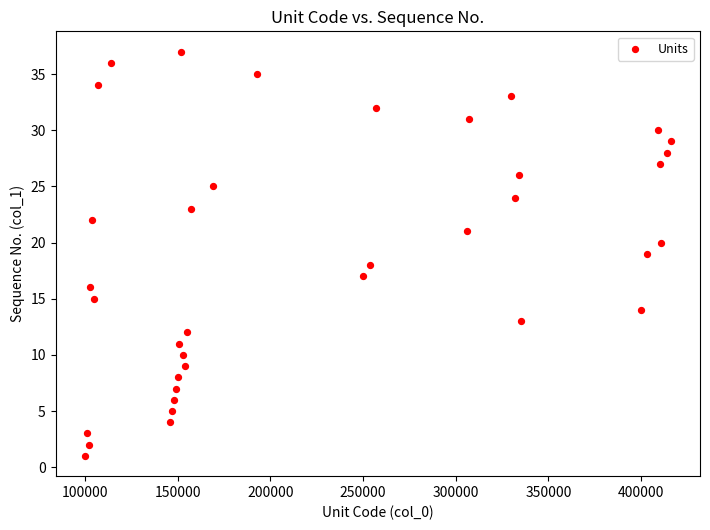

What is the range of X values (max minus min)?

316000